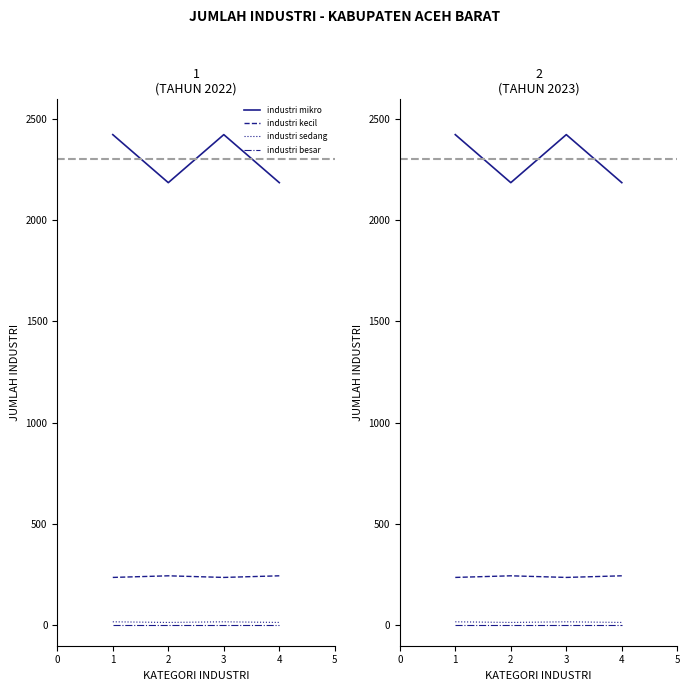

What is the total value across all series at 1?

2679